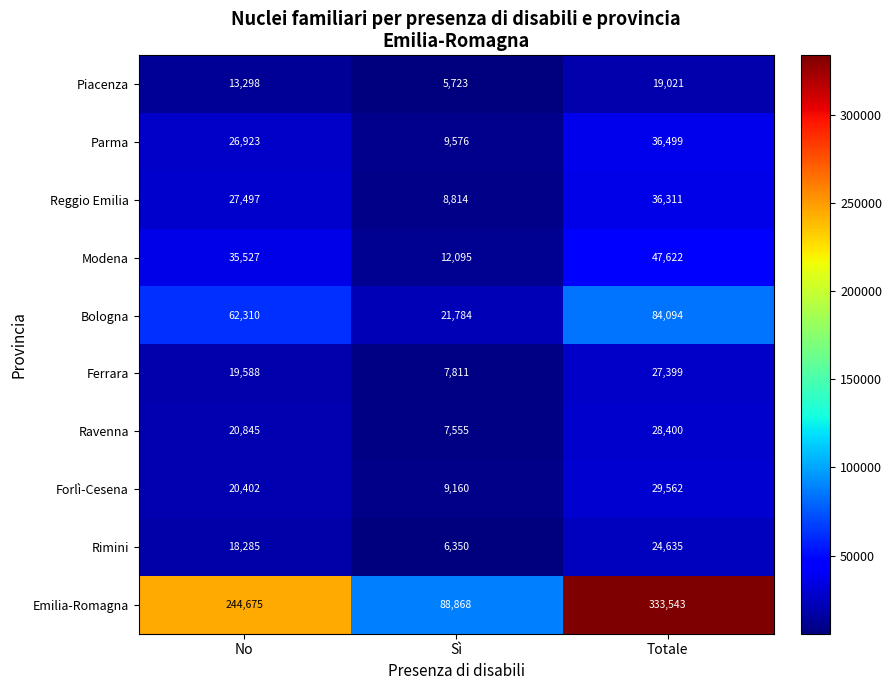

Is it true that Bologna equals 106290 at No?

False